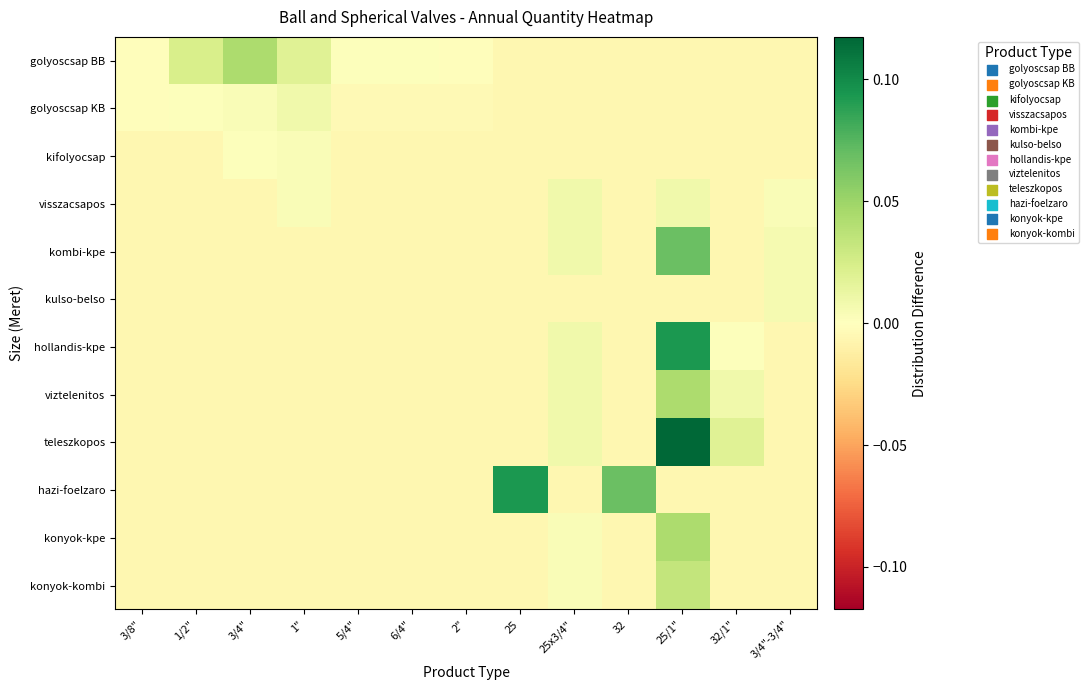

Count the number of categories in the chart.

13